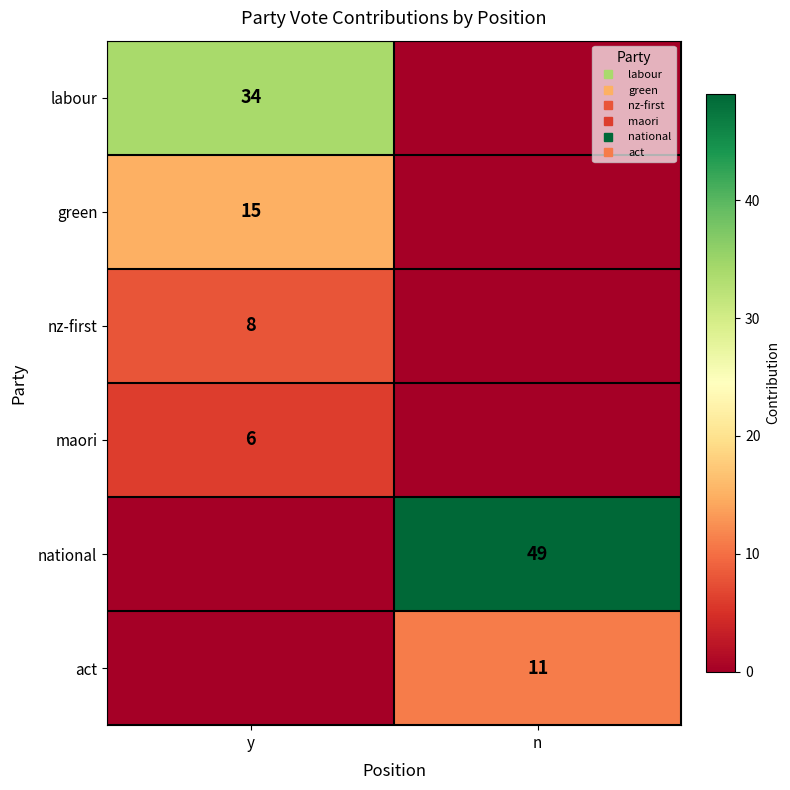

What is the difference between the act values at y and n?

11